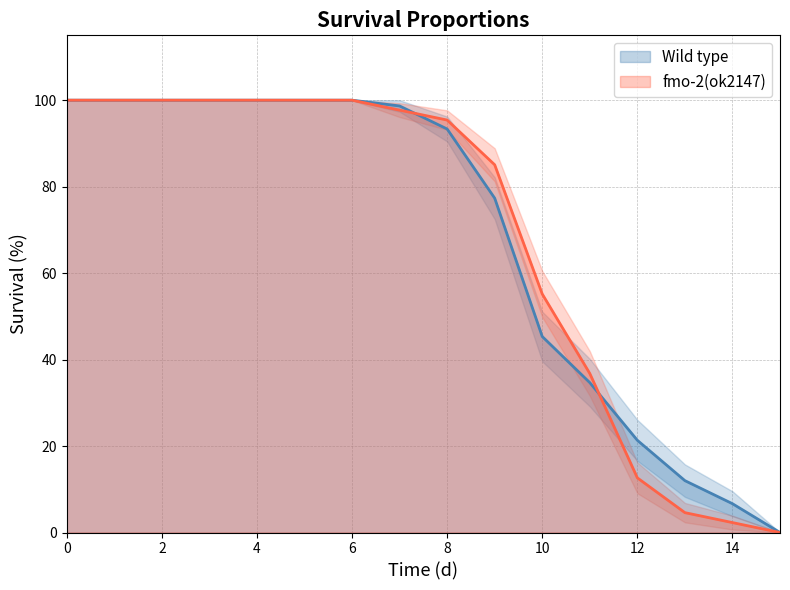

True or false: Wild type has a value of 132.1 at 9.

False